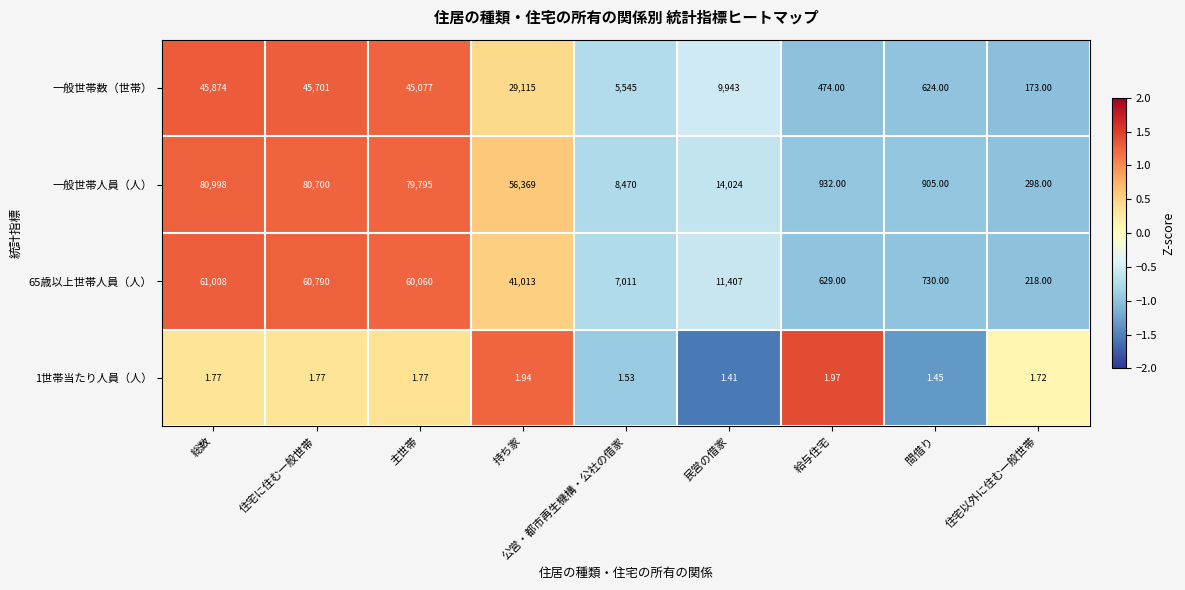

At which label does 一般世帯数（世帯） first exceed 9943?

総数